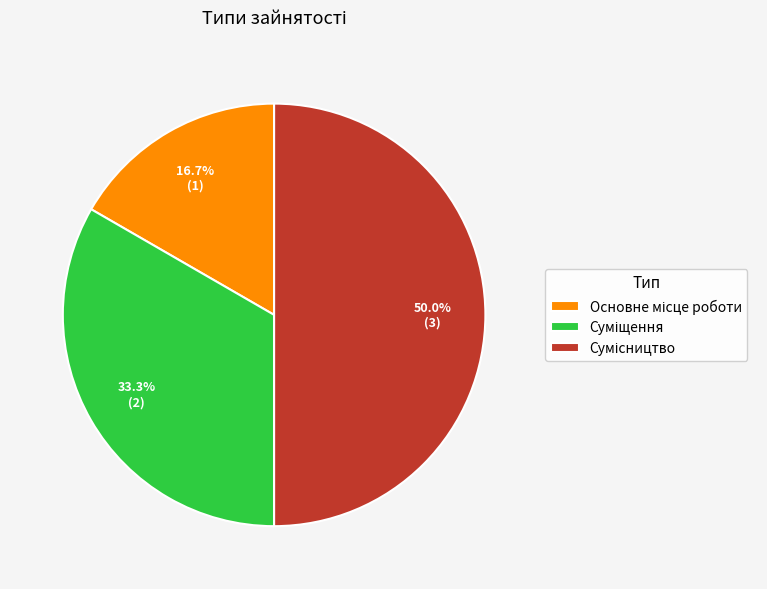

Count the number of slices in the pie.

3